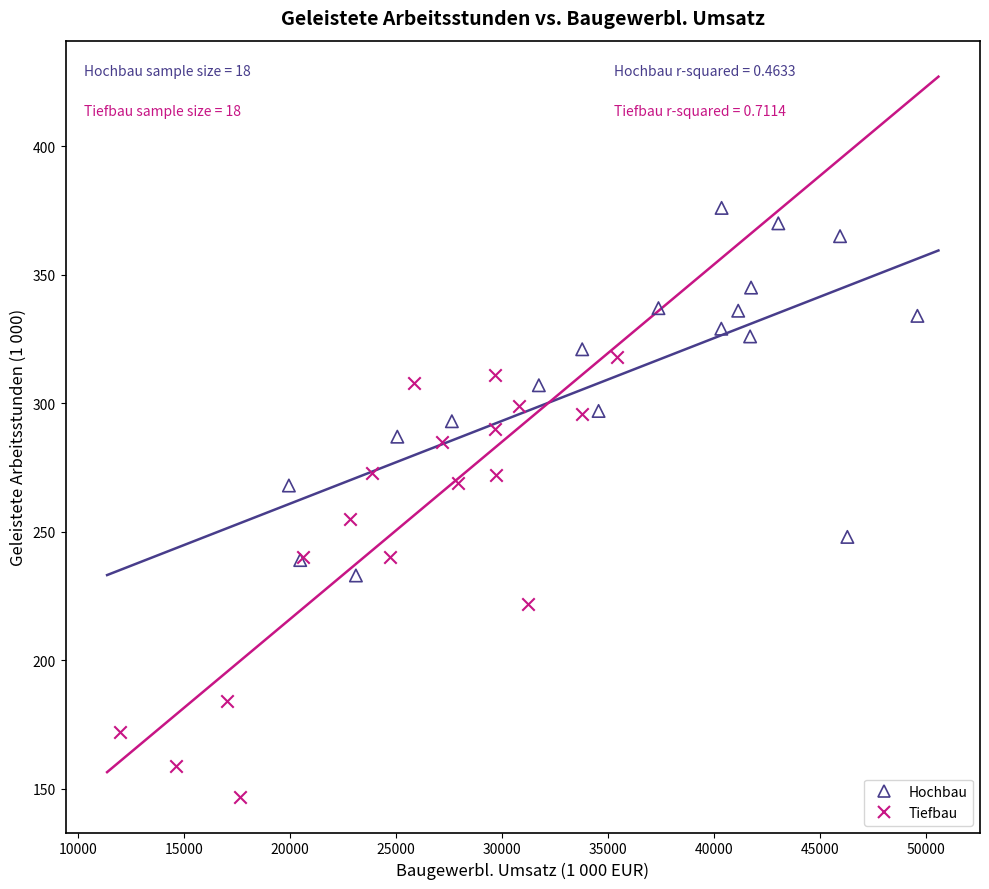

Which series has the widest spread of Y values?

Tiefbau